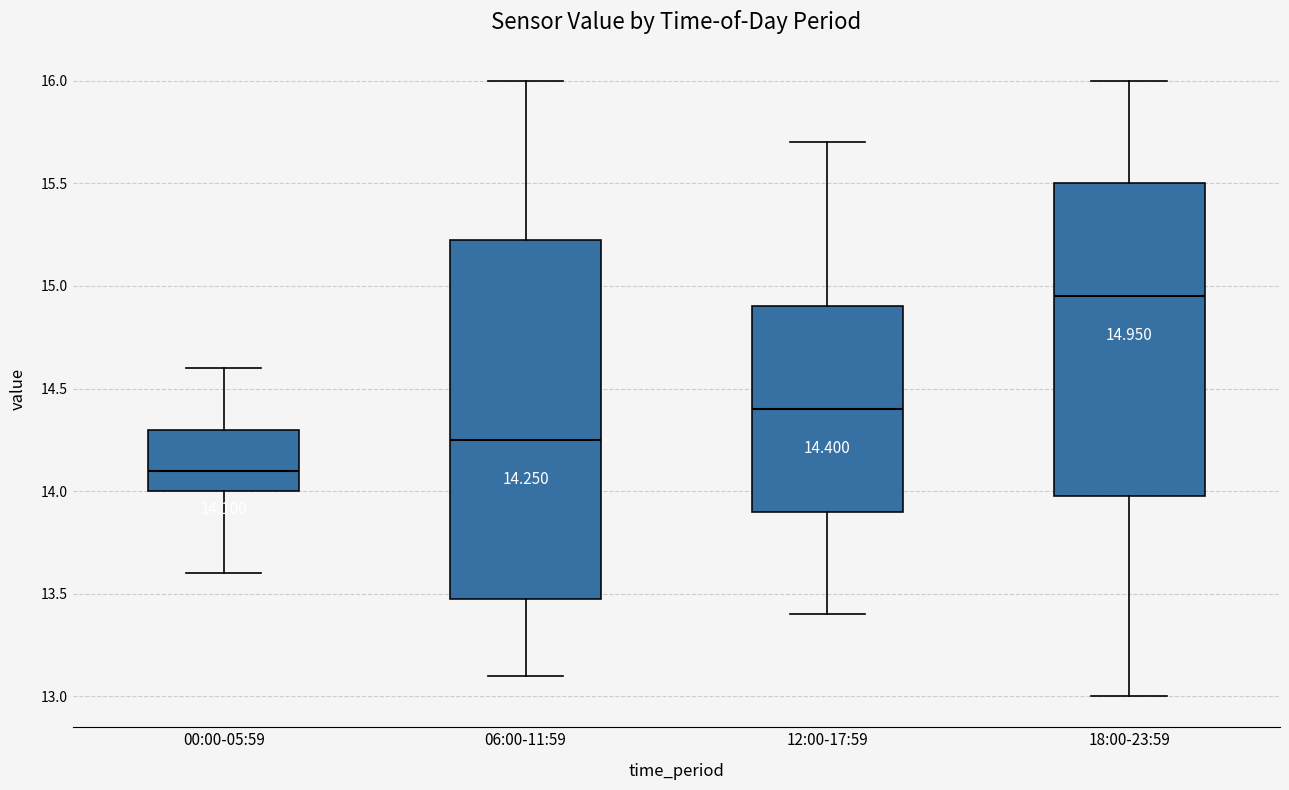

Comparing the boxes themselves (not the whiskers), which one is the tallest?

06:00-11:59